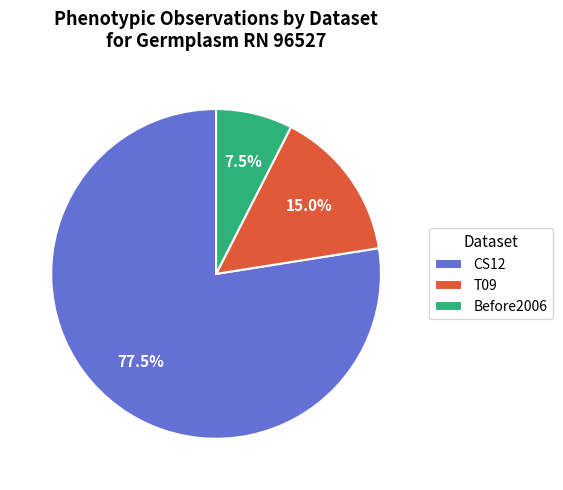

To the nearest percent, what is the difference between the largest and smallest slice percentages?

70%